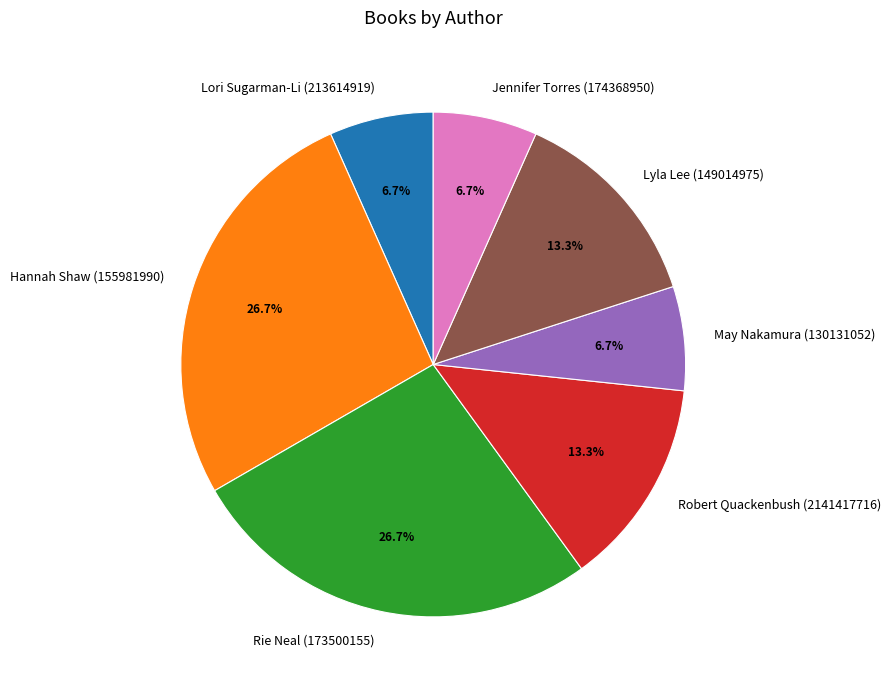

Is the sum of Hannah Shaw (155981990) and Lyla Lee (149014975) greater than half?

No